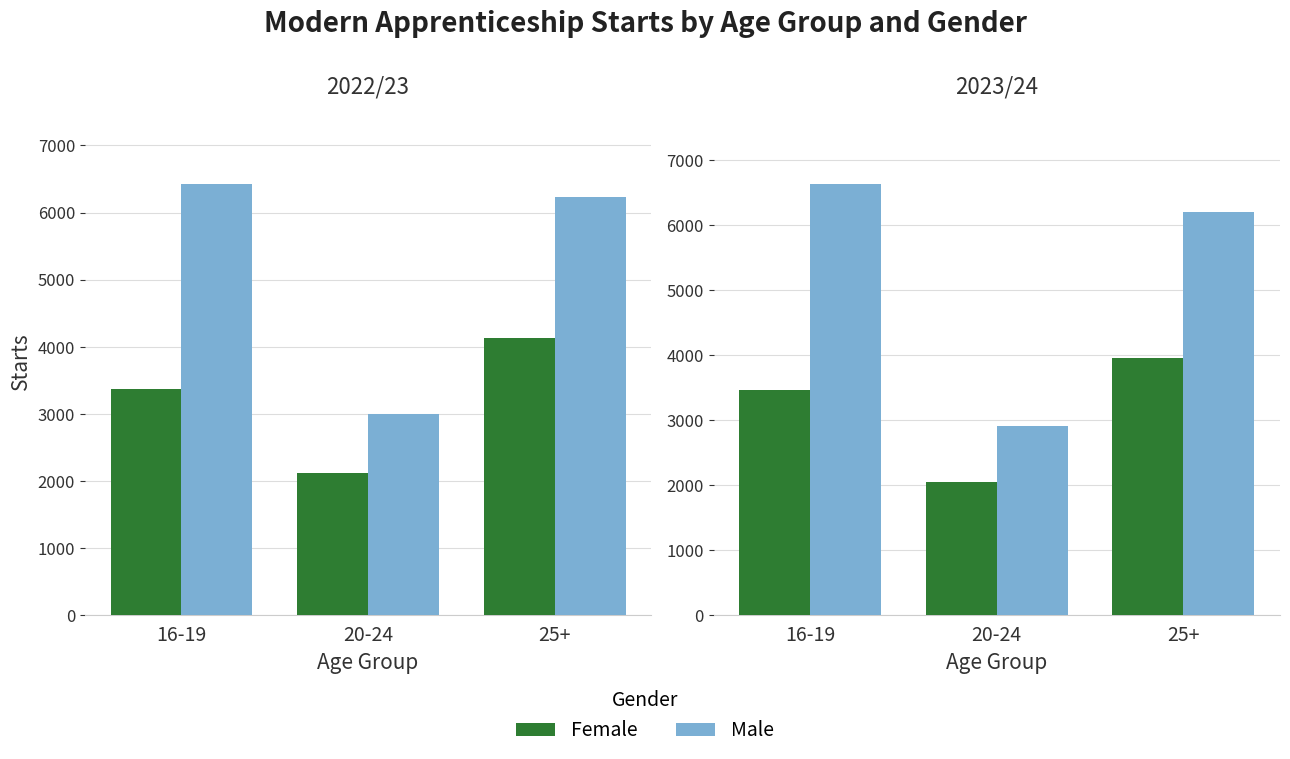

What is the total value across all series at 25+?

10163